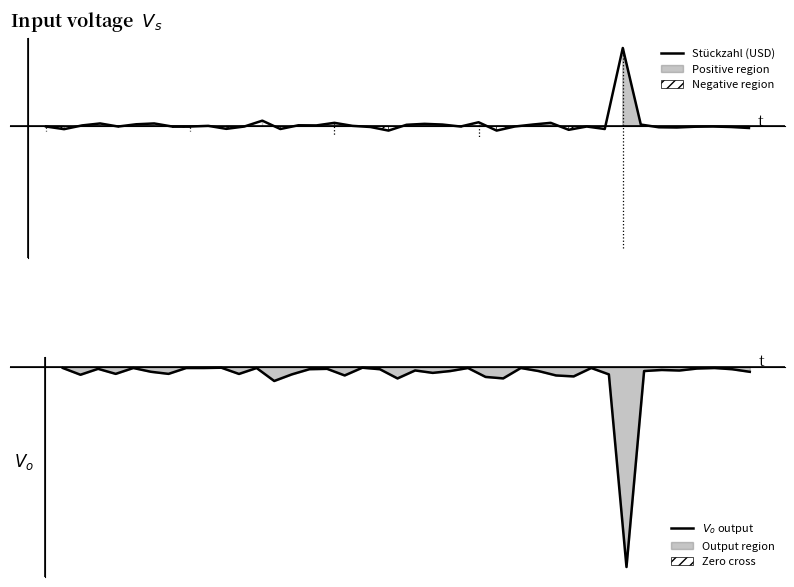

What is the greatest value displayed?

2.5